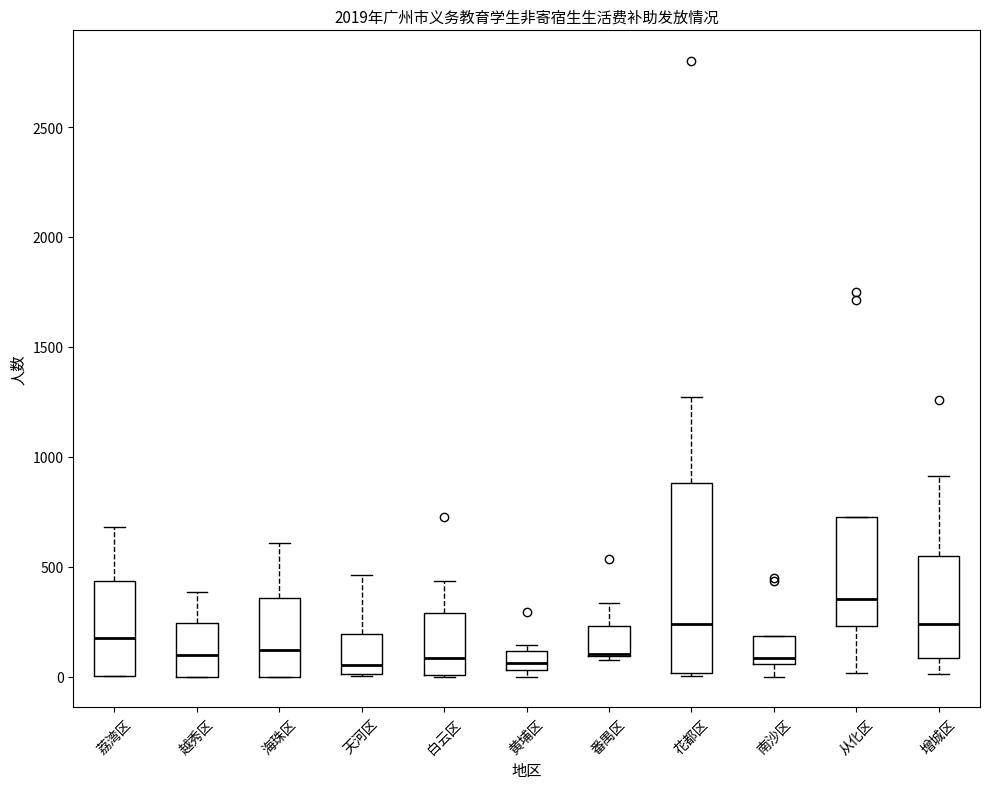

Reading left to right, transcribe this box plot: for each box, give where its median line is, the range the box spans, and where its two whiskers end, as read against the y-axis. The values are not printed on the chart, so give them approximately, as read against the axis.

荔湾区: median 150, box 0 to 450, whiskers 0 to 700
越秀区: median 100, box 0 to 250, whiskers 0 to 400
海珠区: median 100, box 0 to 350, whiskers 0 to 600
天河区: median 50, box 0 to 200, whiskers 0 to 450
白云区: median 100, box 0 to 300, whiskers 0 to 450
黄埔区: median 50 (inside the box), box 50 to 100, whiskers 0 to 150
番禺区: median 100 (drawn on the box's lower edge), box 100 to 250, whiskers 50 to 350
花都区: median 250, box 0 to 900, whiskers 0 to 1250
南沙区: median 100, box 50 to 200, whiskers 0 to 200
从化区: median 350, box 250 to 750, whiskers 0 to 750
增城区: median 250, box 100 to 550, whiskers 0 to 900